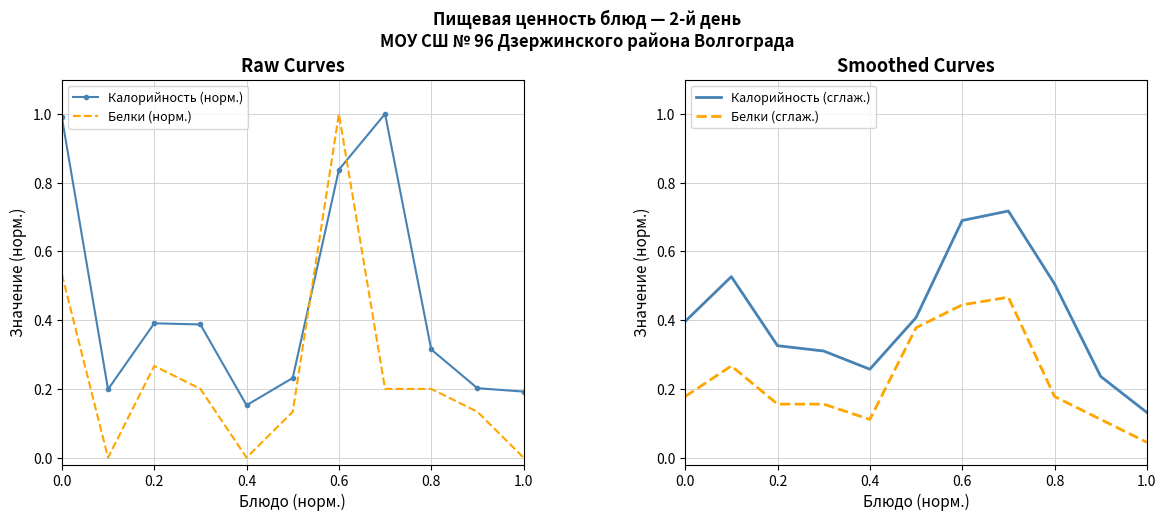

In Белки (норм.), how many points are higher than both neighbors (excluding endpoints)?

2